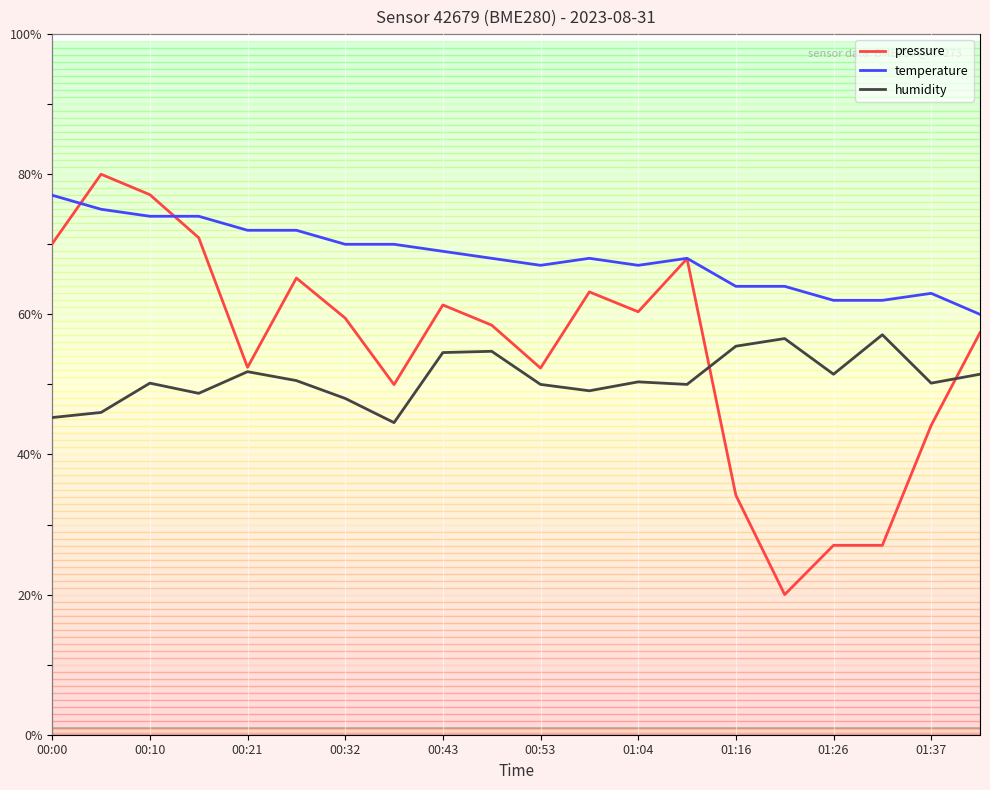

Which series has the largest range (max minus min)?

pressure